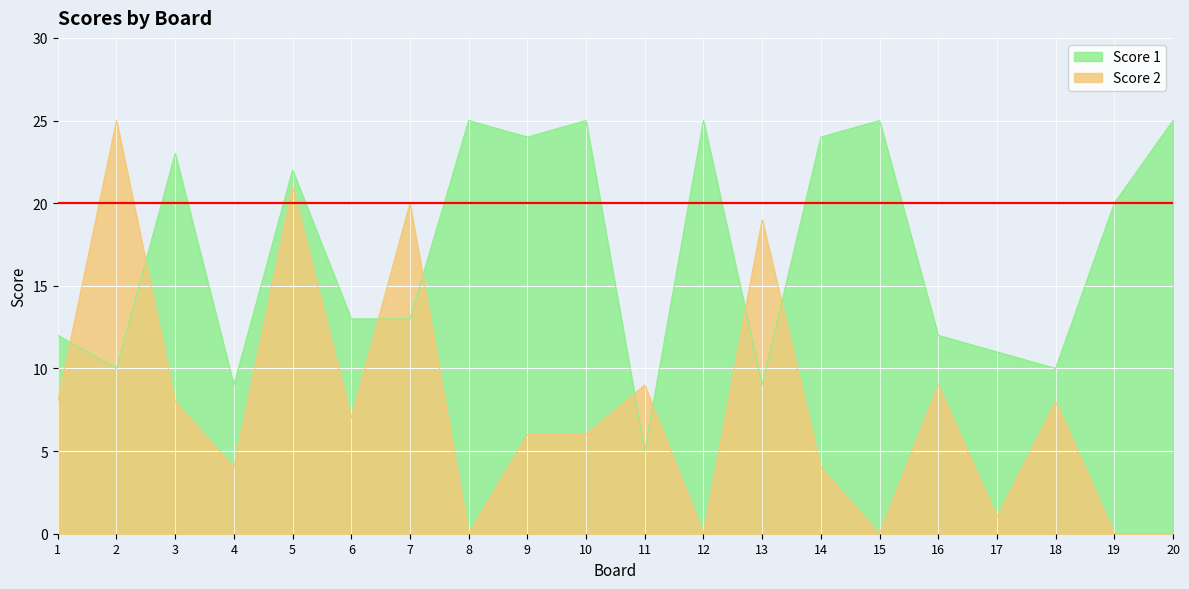

The Score 1 series shows 13 at 6. True or false?

True